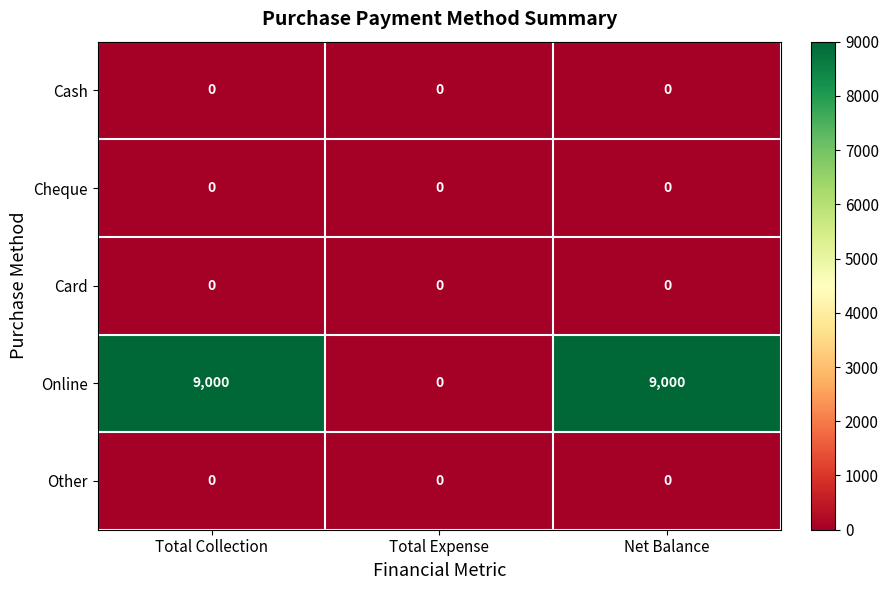

Is it true that Online equals 0 at Total Expense?

True